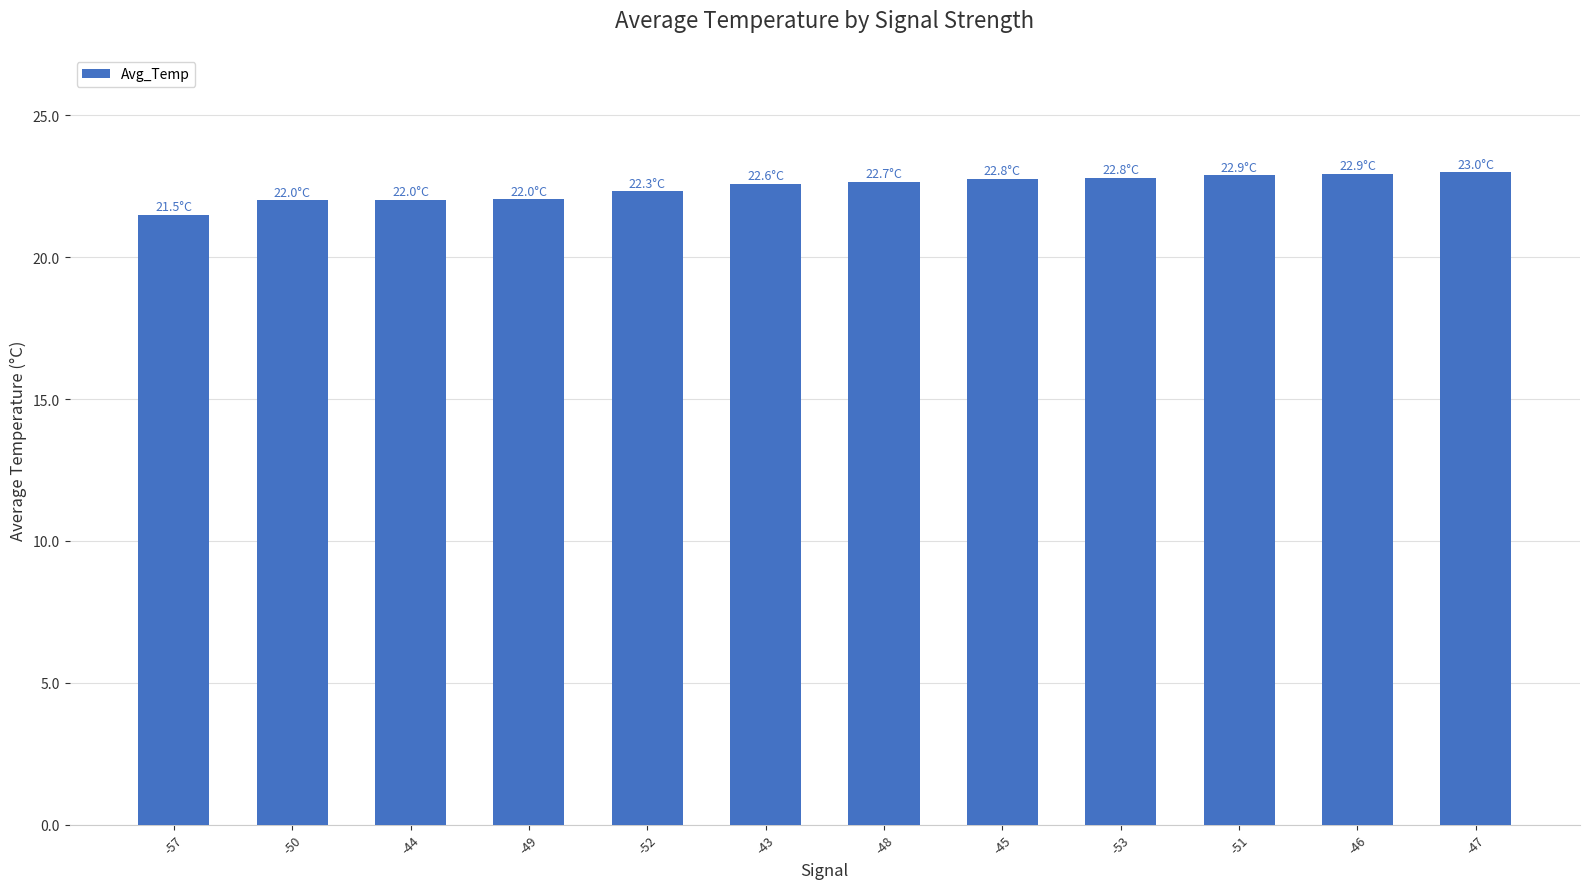

What is the sum of all values?

269.6